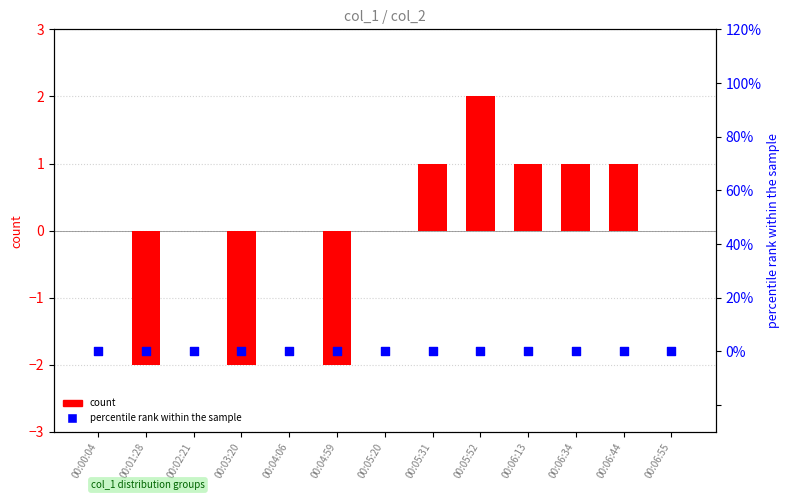

Which series has the largest Y range (max minus min)?

count